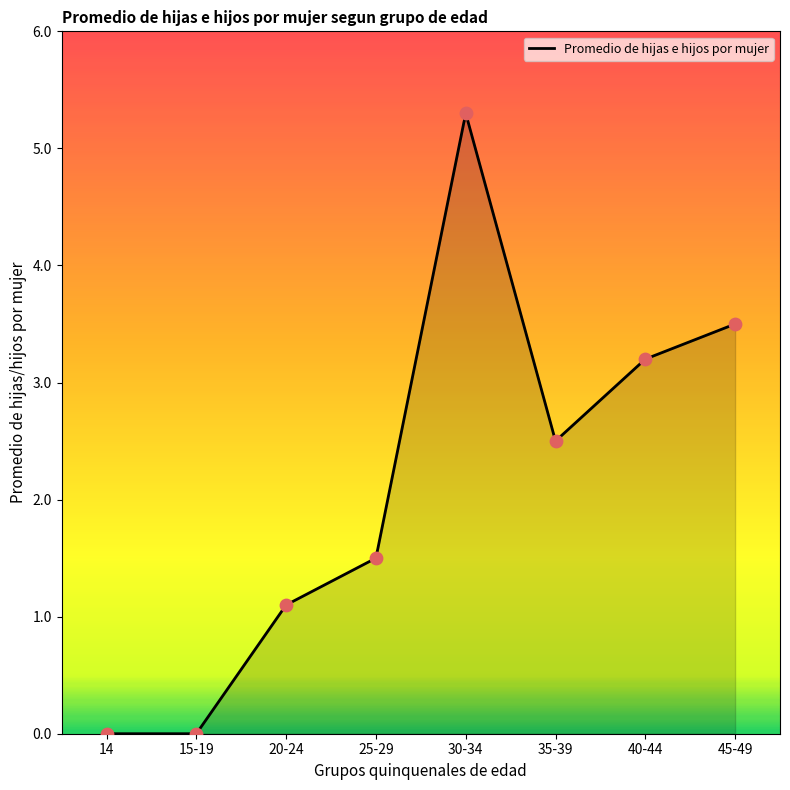

What is the change in value from 14 to 20-24?

+1.1